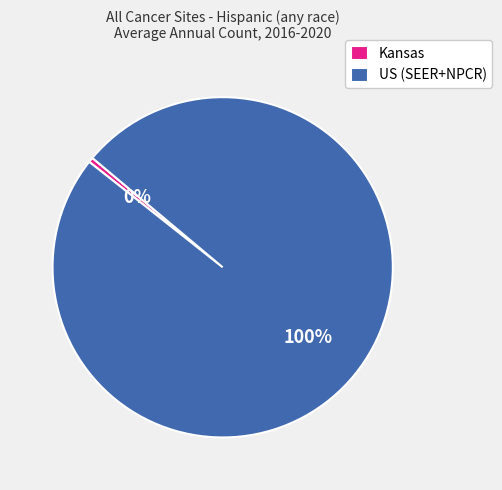

Rank the categories by value from lowest to highest.

Kansas, US (SEER+NPCR)